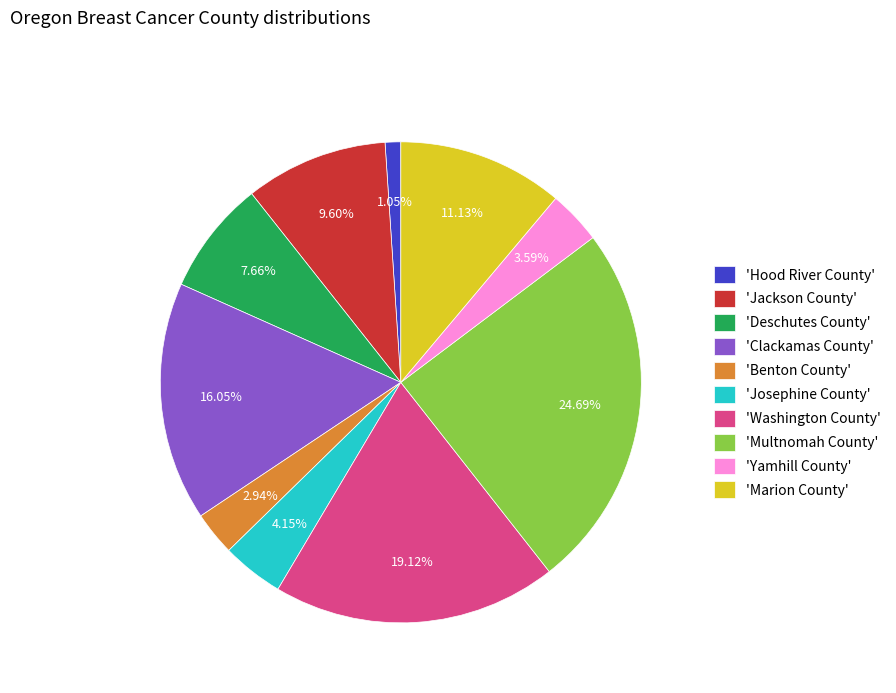

To the nearest percent, what is the difference between the largest and smallest slice percentages?

24%